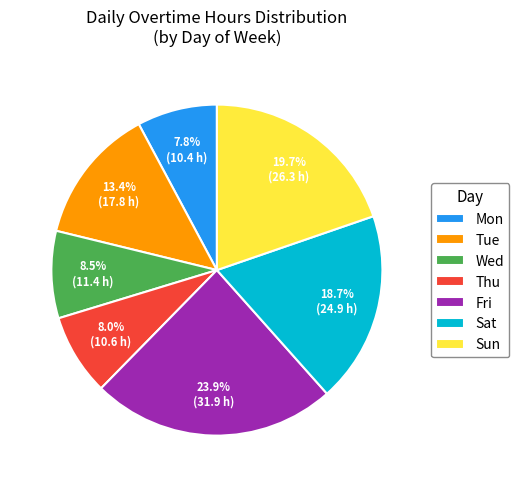

Which category has the biggest portion of the pie?

Fri